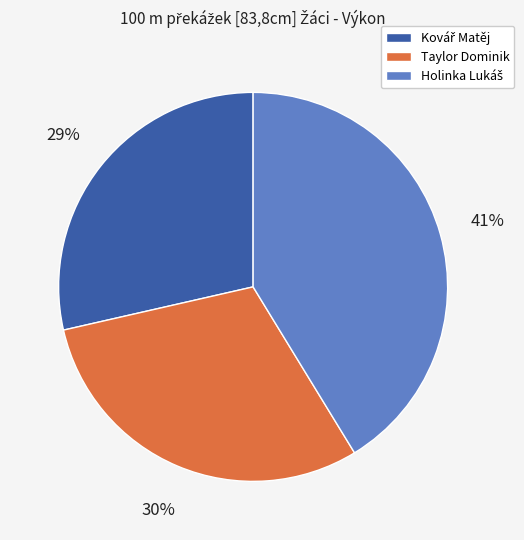

The Taylor Dominik slice represents 30% of the pie. True or false?

True